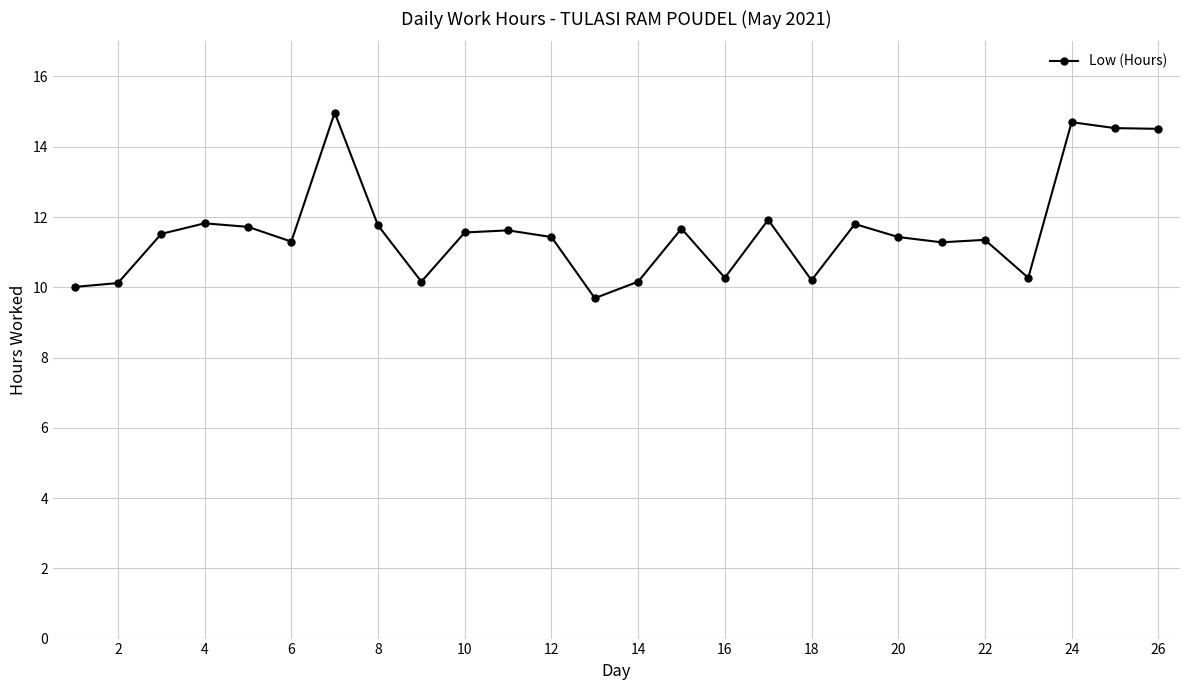

What is the smallest value displayed?

9.7